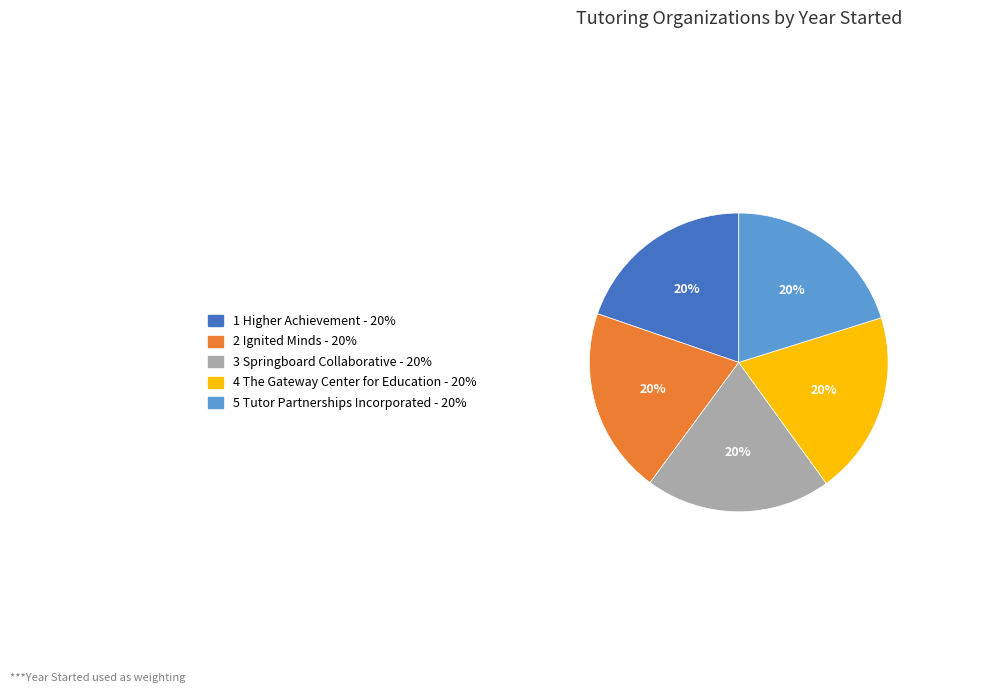

To the nearest percent, what is the average slice percentage?

20%